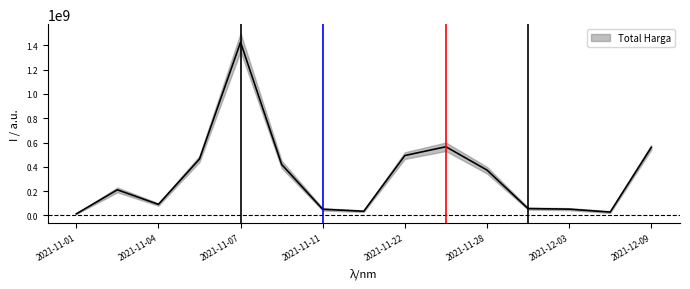

What is the ratio of the value at 2021-11-05 to the value at 2021-11-28?

1.2